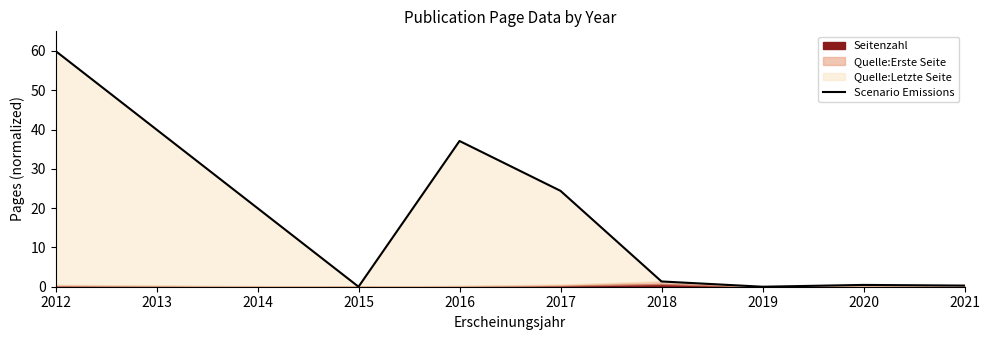

Which label corresponds to the largest value in the chart?

2012